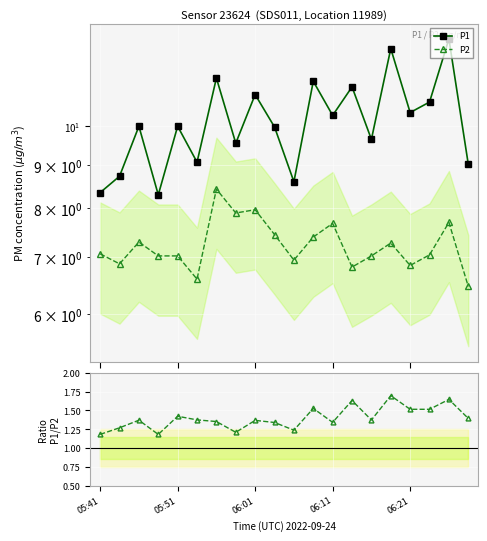

What is the total value across all series at 19?

16.9